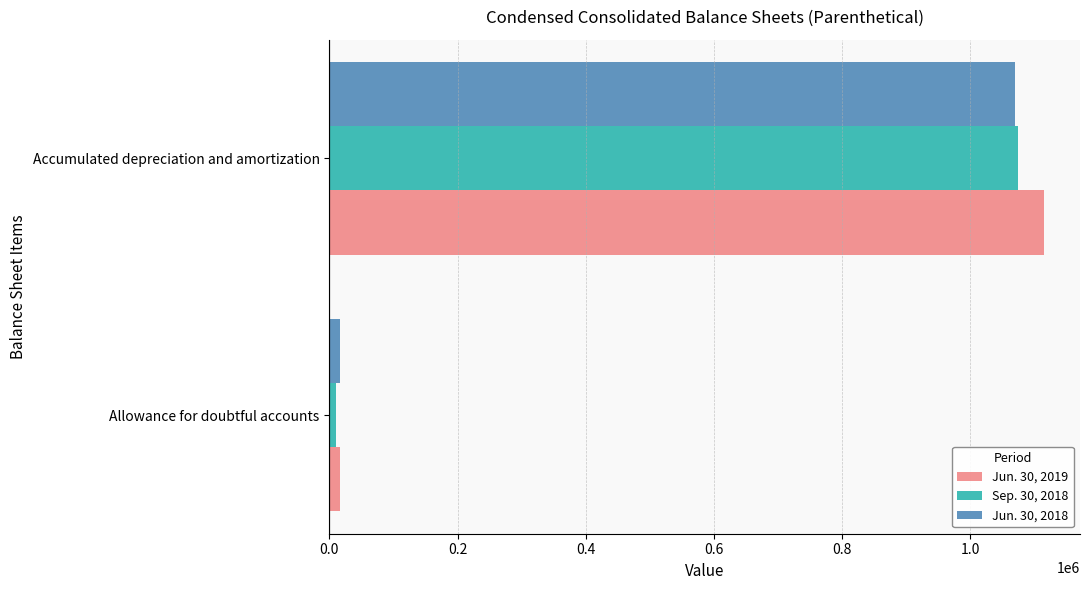

At how many categories does at least one series exceed 418065?

1